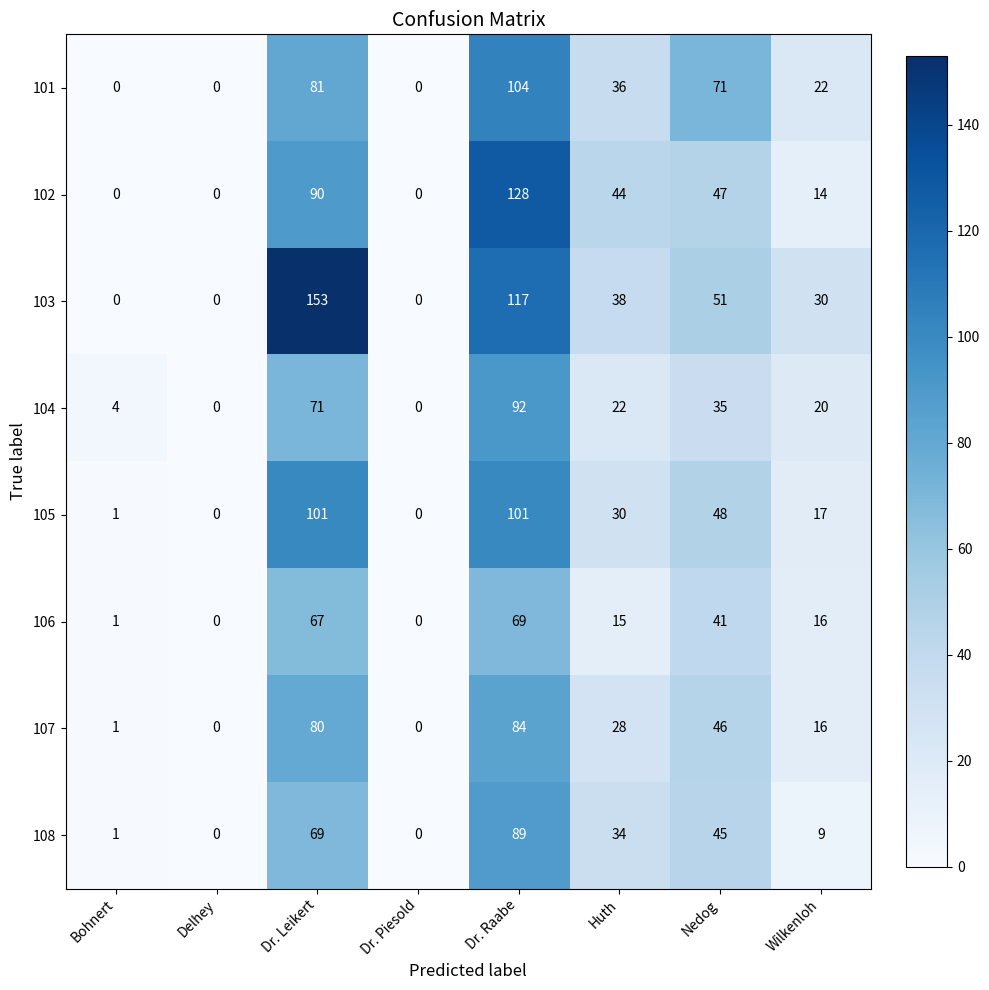

At how many categories does at least one series exceed 117?

2